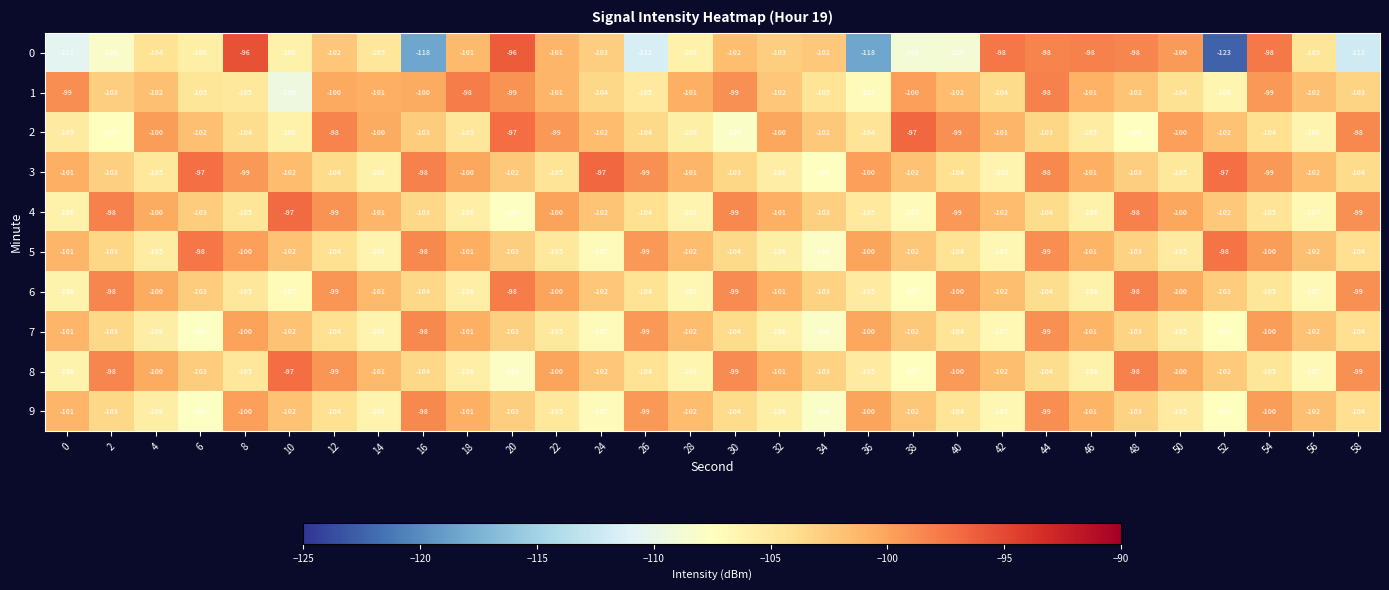

Where does the 2 series first go above -102?

4